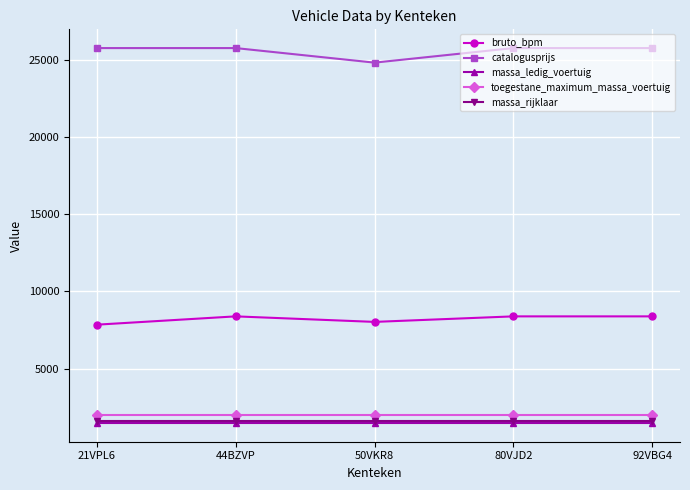

At how many categories does at least one series exceed 13565?

5